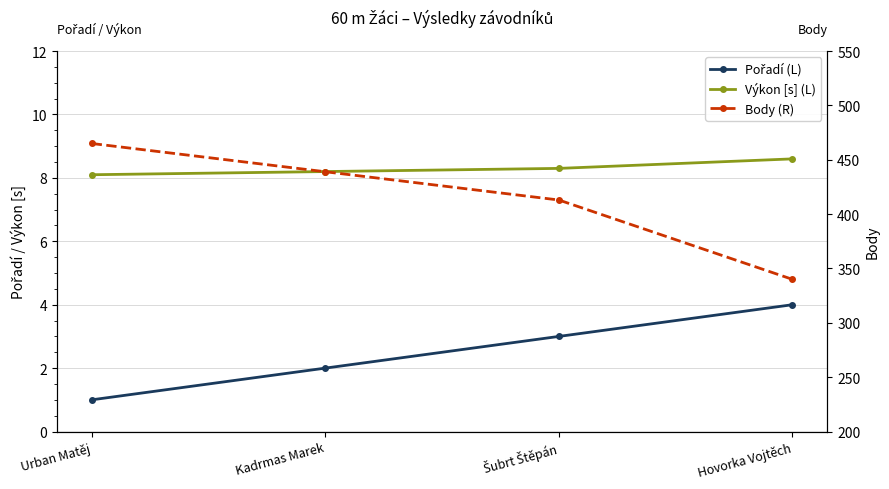

How many Výkon [s] (L) values are between 8 and 9?

4